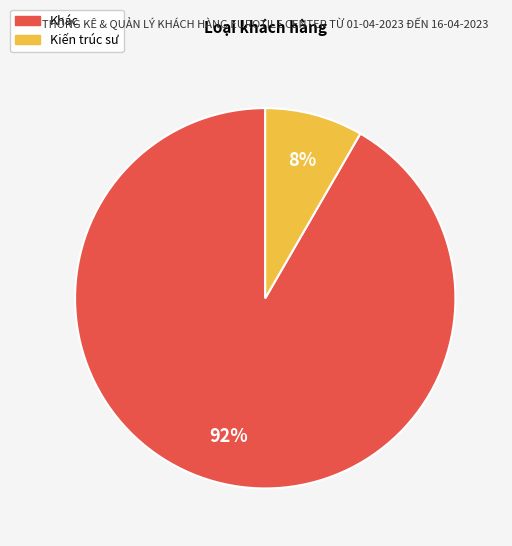

Which has a higher value, Khác or Kiến trúc sư?

Khác